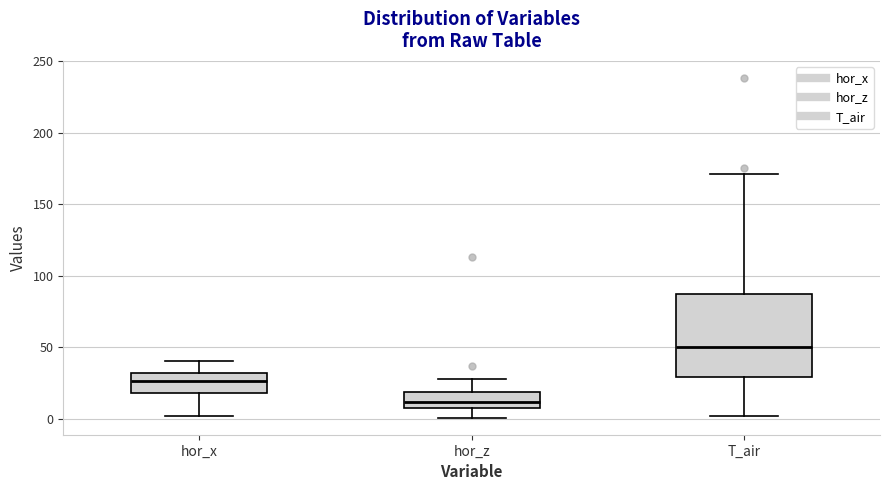

Which box's median line is the highest?

T_air